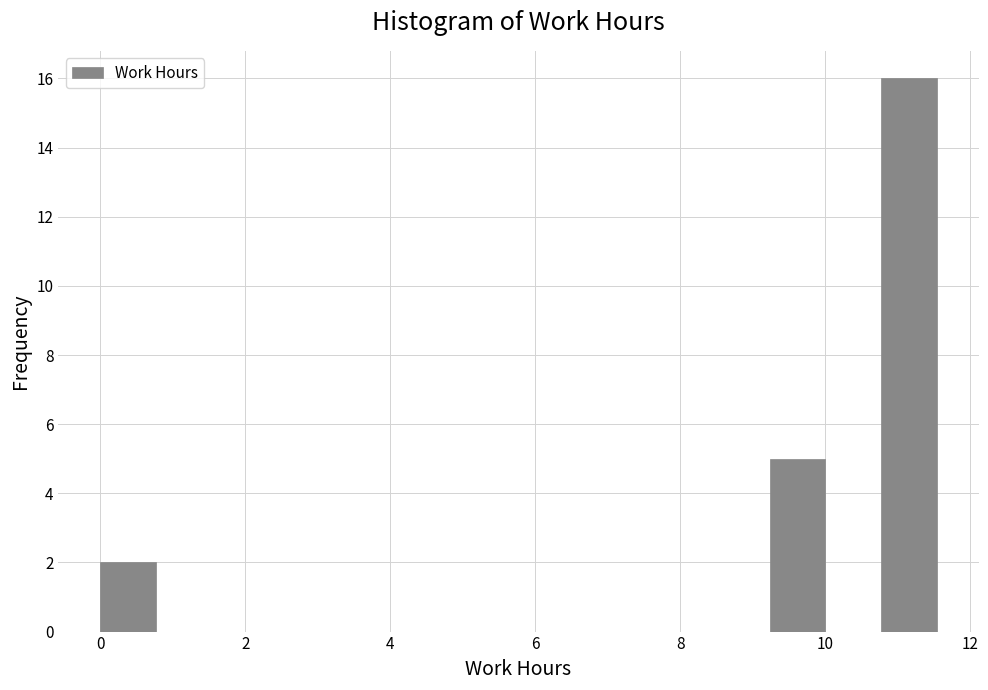

Read against the x-axis, roughly where is the centre of the tallest bar?

11.2